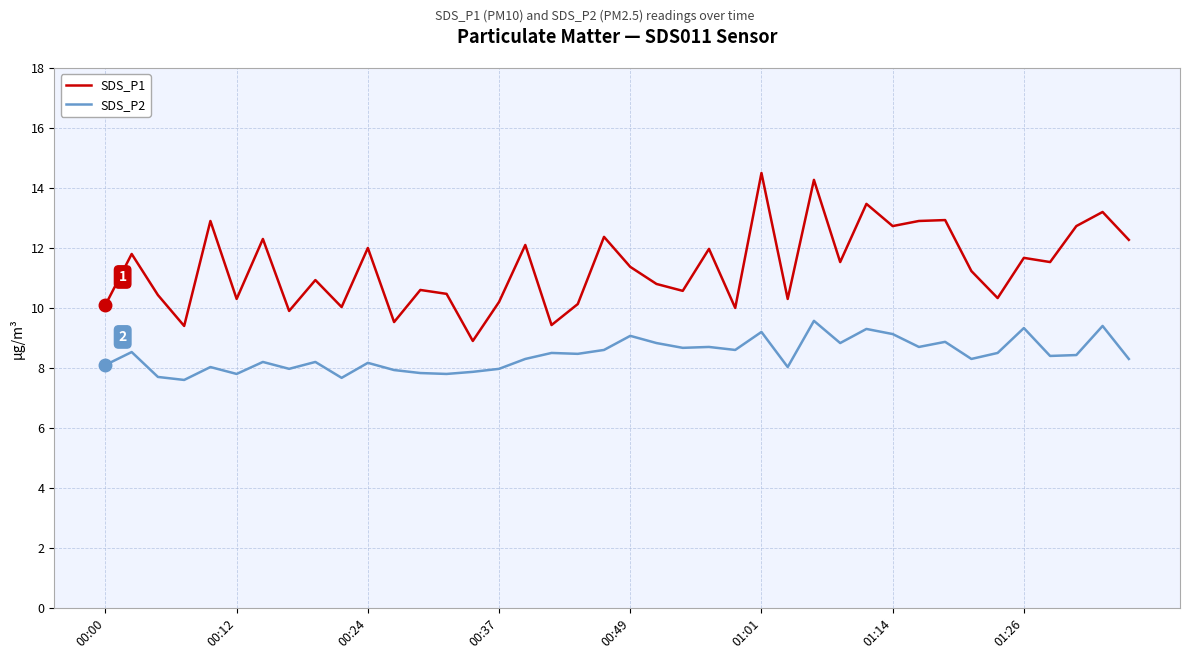

What is the highest value of the SDS_P1 series?

14.5